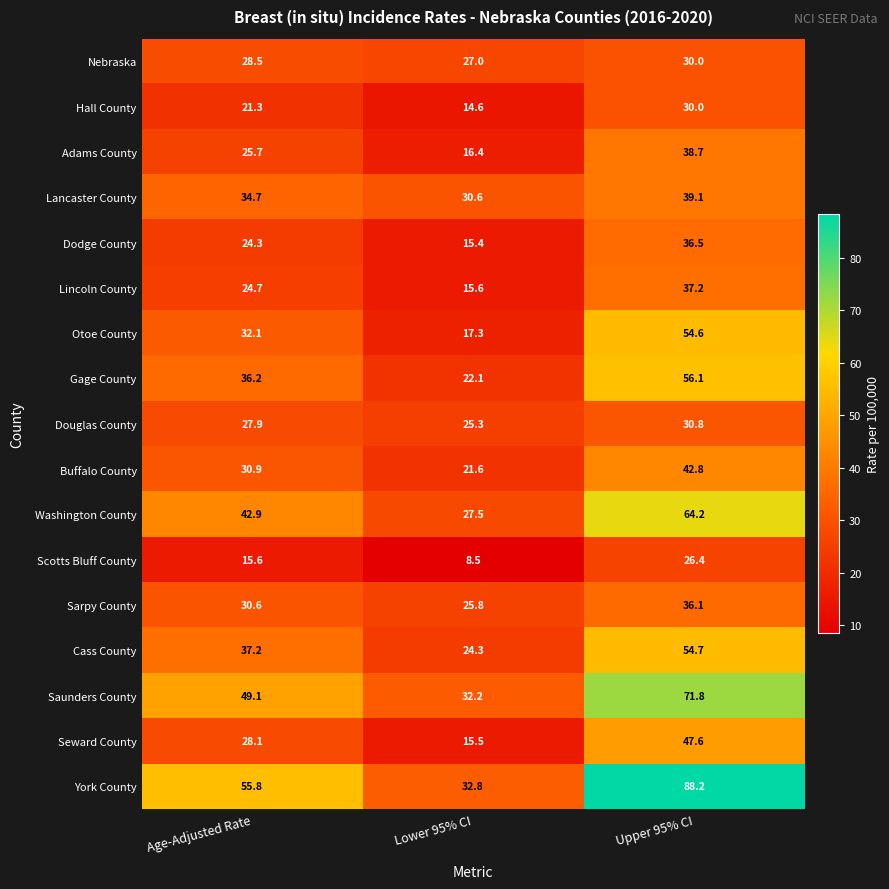

What value does the Hall County series have at Age-Adjusted Rate?

21.3